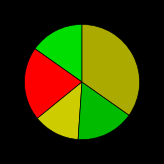

Rank the categories by value from lowest to highest.

1981 to 1990, Before 1971, 1991 to 2000, 1971 to 1980, 2001 to 2011